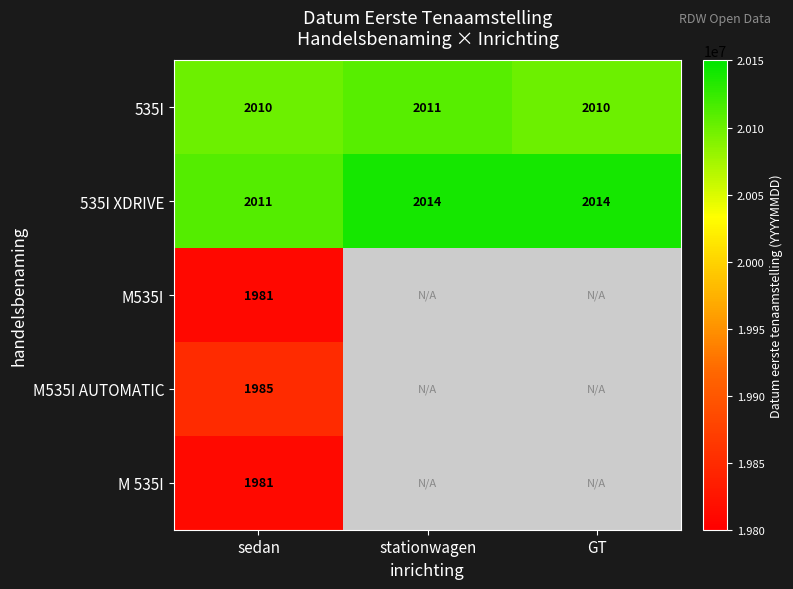

What is the spread (max minus min) of values at sedan?

30